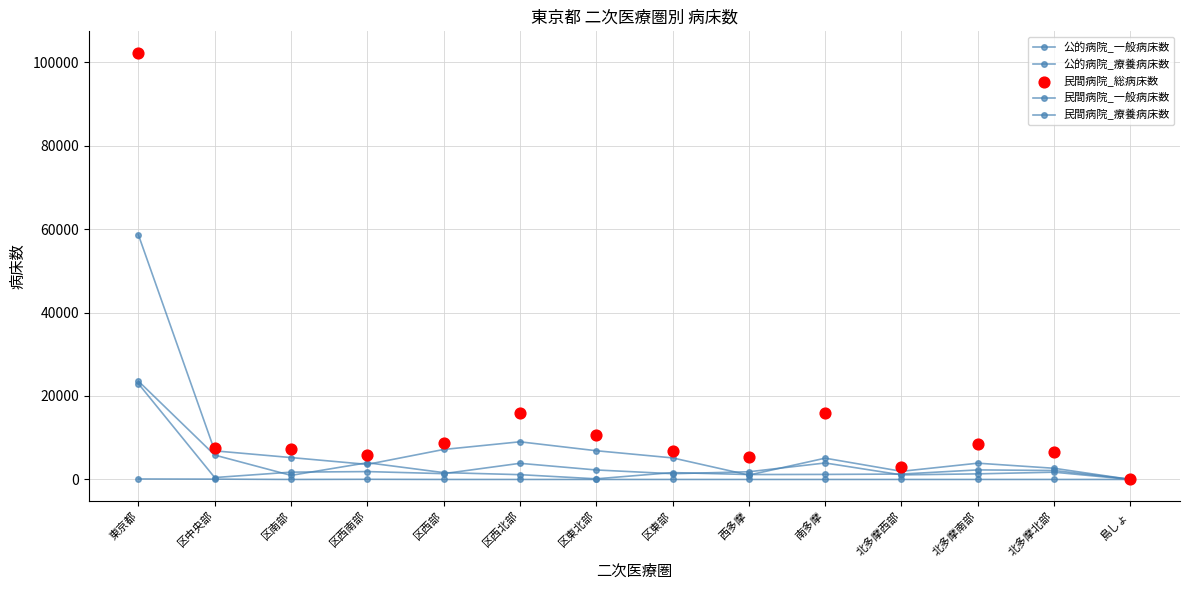

At how many categories does at least one series exceed 62074?

1